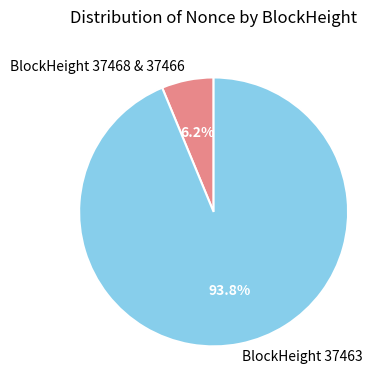

Which slice is the largest?

BlockHeight 37463